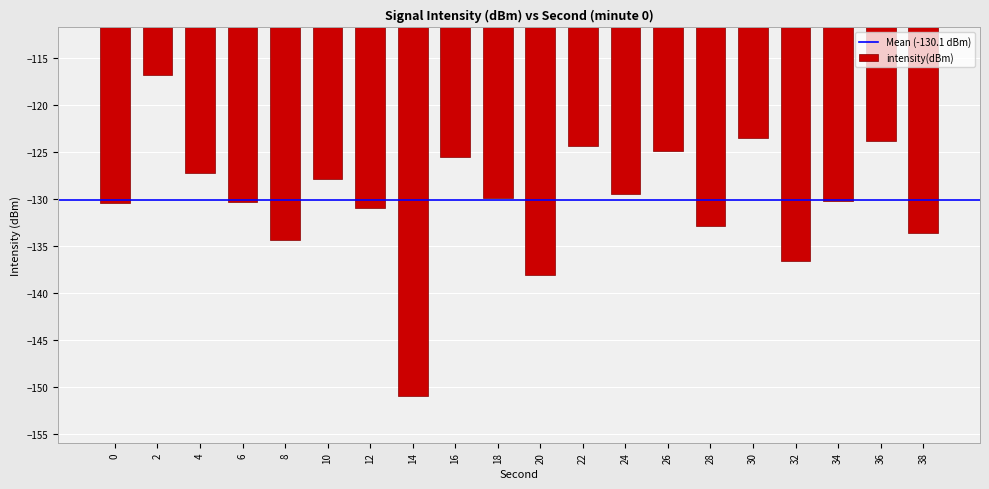

What value does the data have at 0?

-130.5